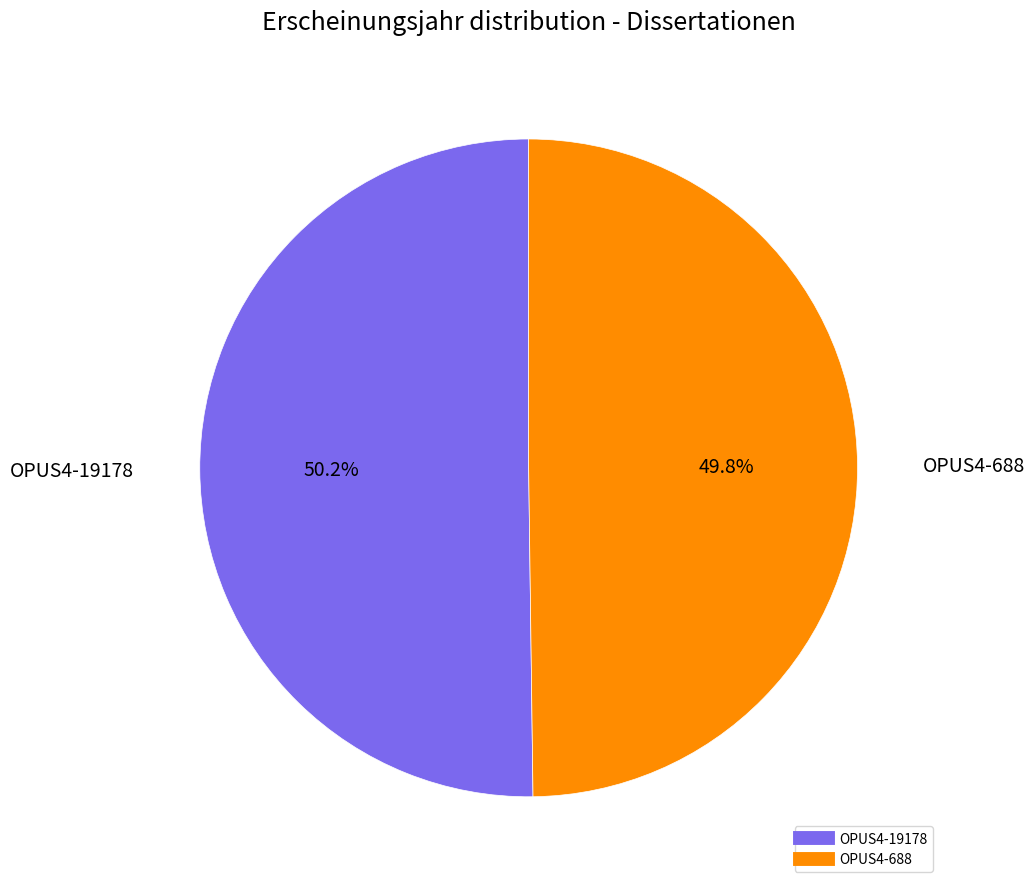

Approximately how many times larger is the value at OPUS4-19178 compared to OPUS4-688?

1.0